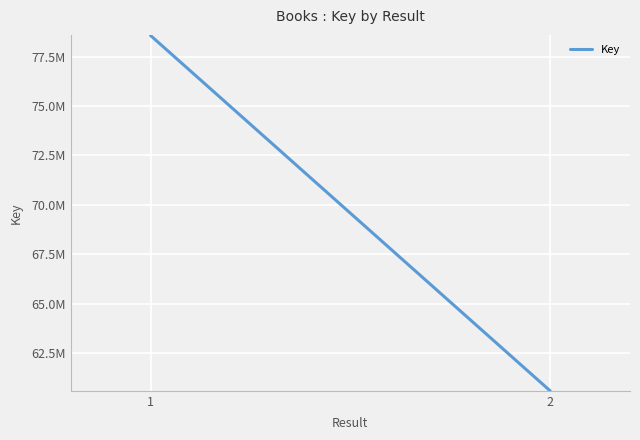

What is the value of the 2nd point from the left?

60591909